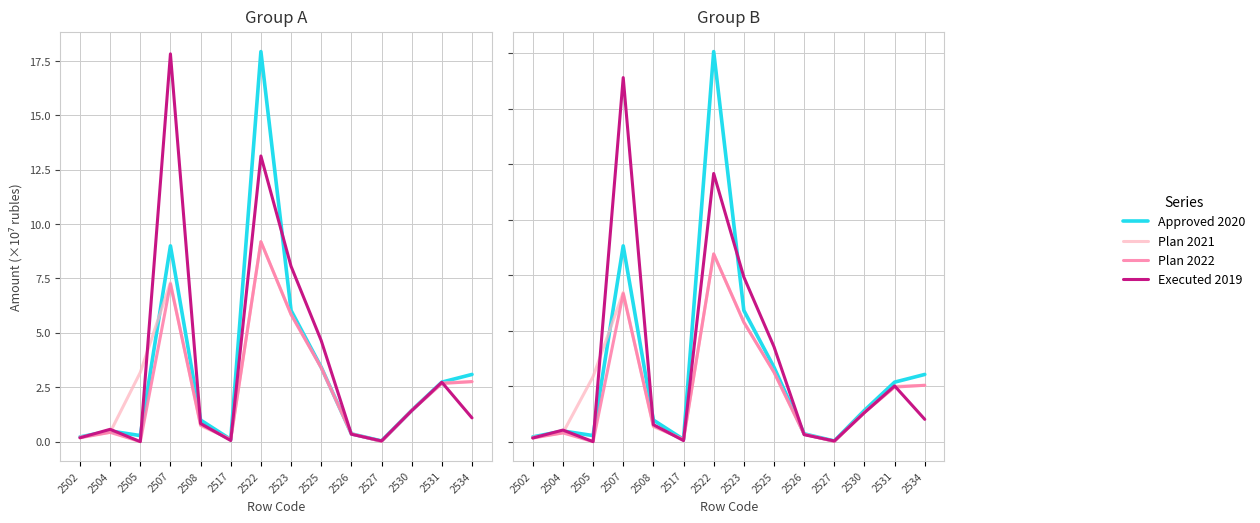

At which category does the chart reach its minimum across all series?

2505